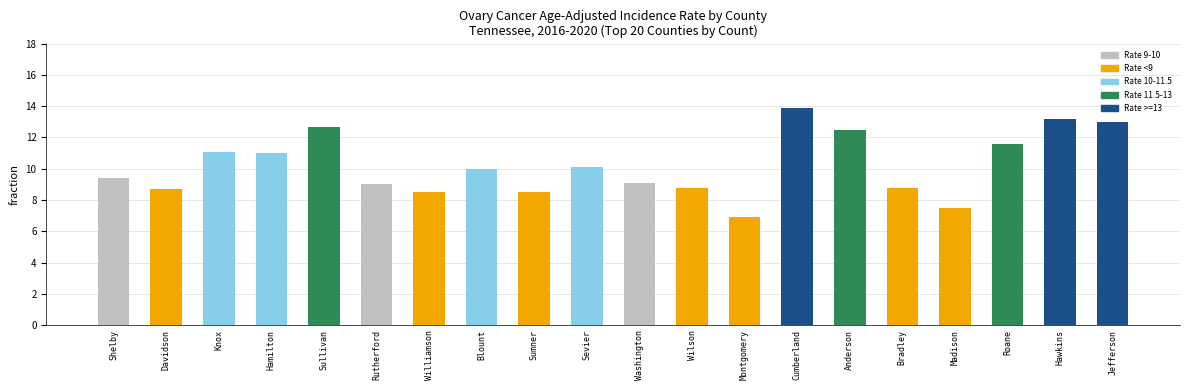

Are the bars grouped side by side (vs. stacked)?

No